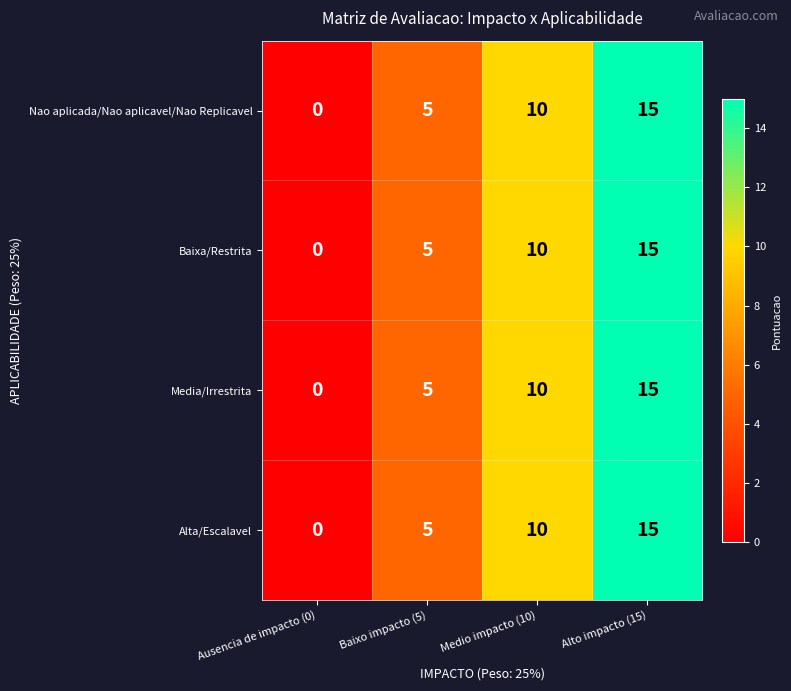

List the labels in order of Media/Irrestrita value, smallest first.

Ausencia de impacto (0), Baixo impacto (5), Medio impacto (10), Alto impacto (15)